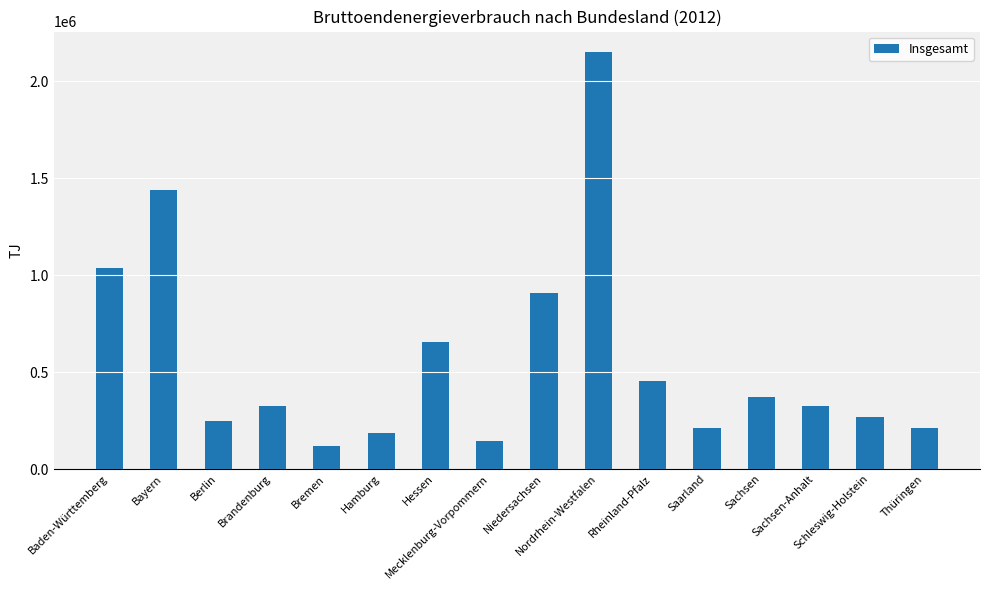

What is the label of the 1st bar from the right?

Thüringen